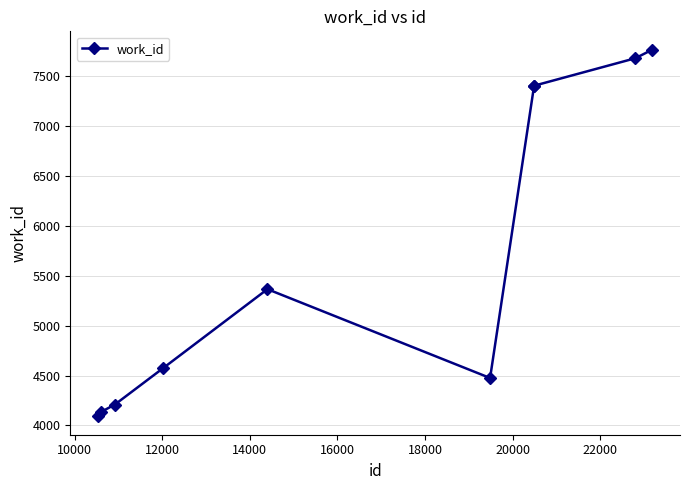

What is the greatest value displayed?

7768